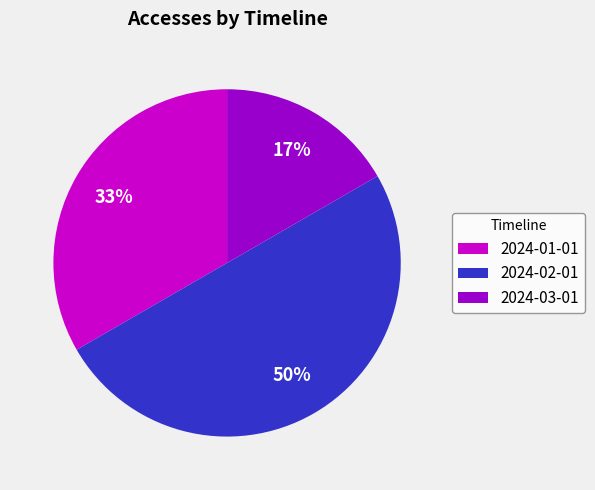

To the nearest percent, what percentage of the pie is 2024-03-01?

17%